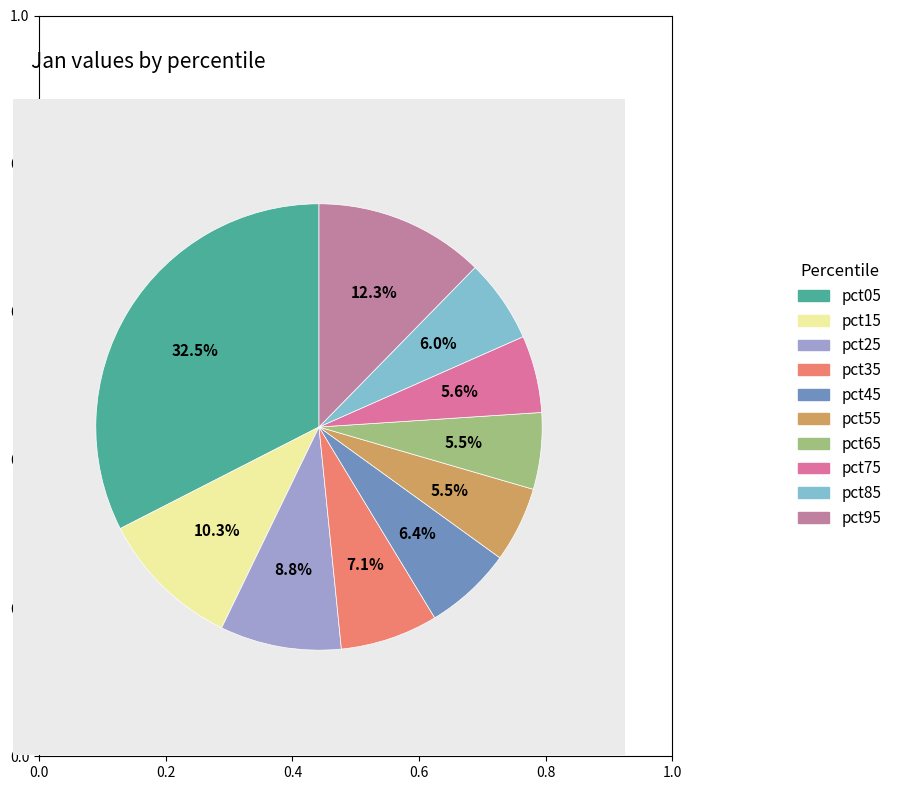

What is the change in value from pct25 to pct35?

-0.1